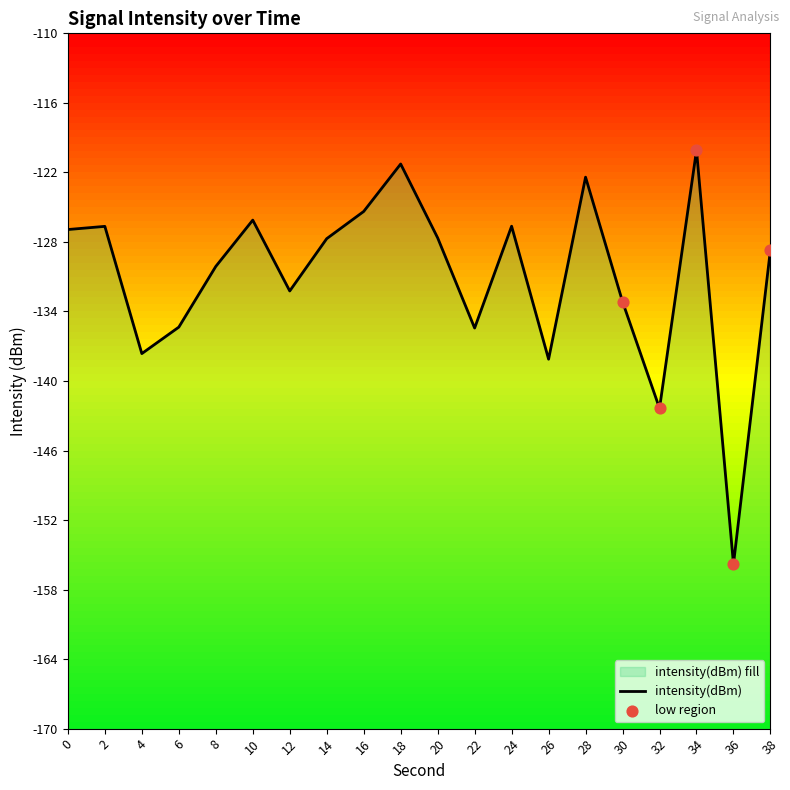

What is the change in value from 8 to 14?

+2.4